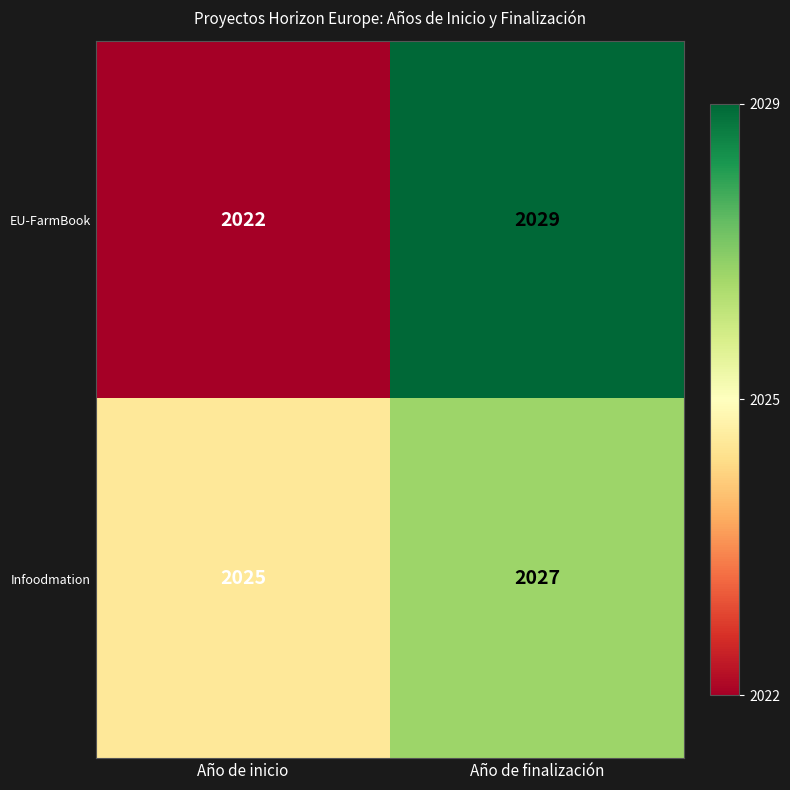

Rank the series by their average value, from lowest to highest.

EU-FarmBook, Infoodmation